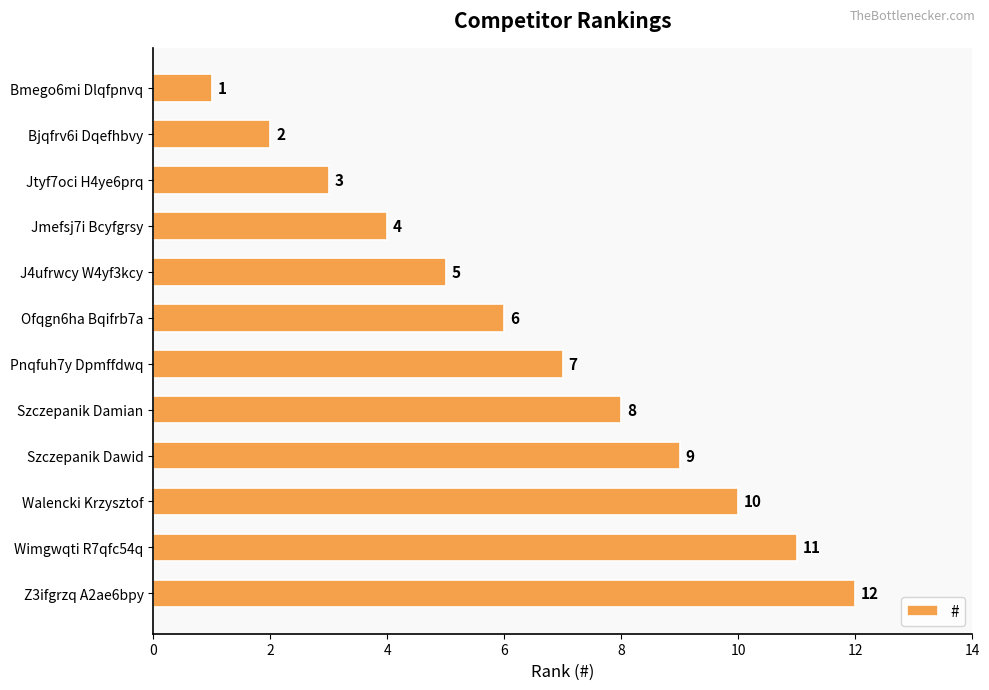

At which label is the value closest to 6?

Ofqgn6ha Bqifrb7a